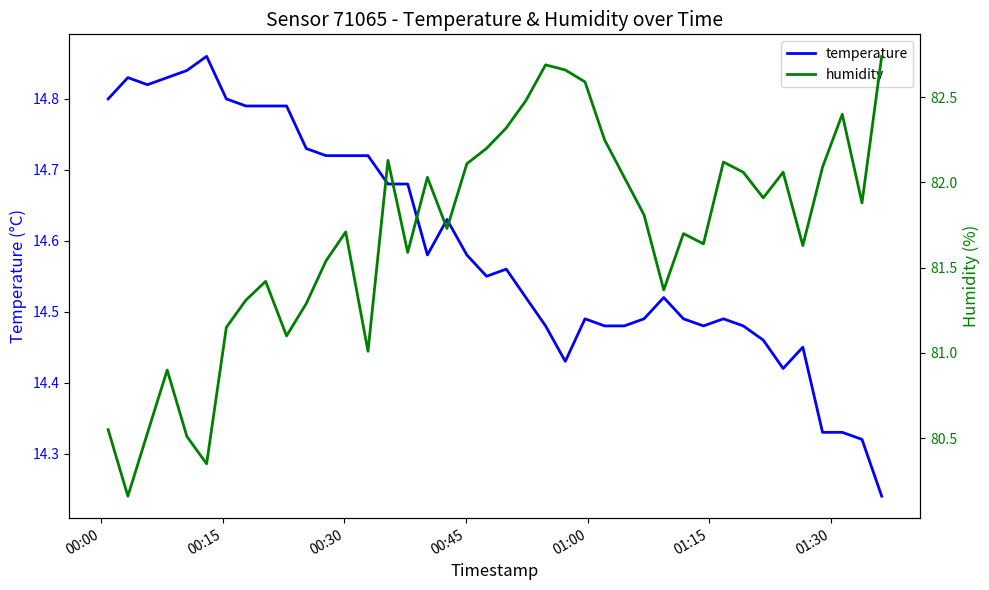

How many lines are shown in the chart?

2